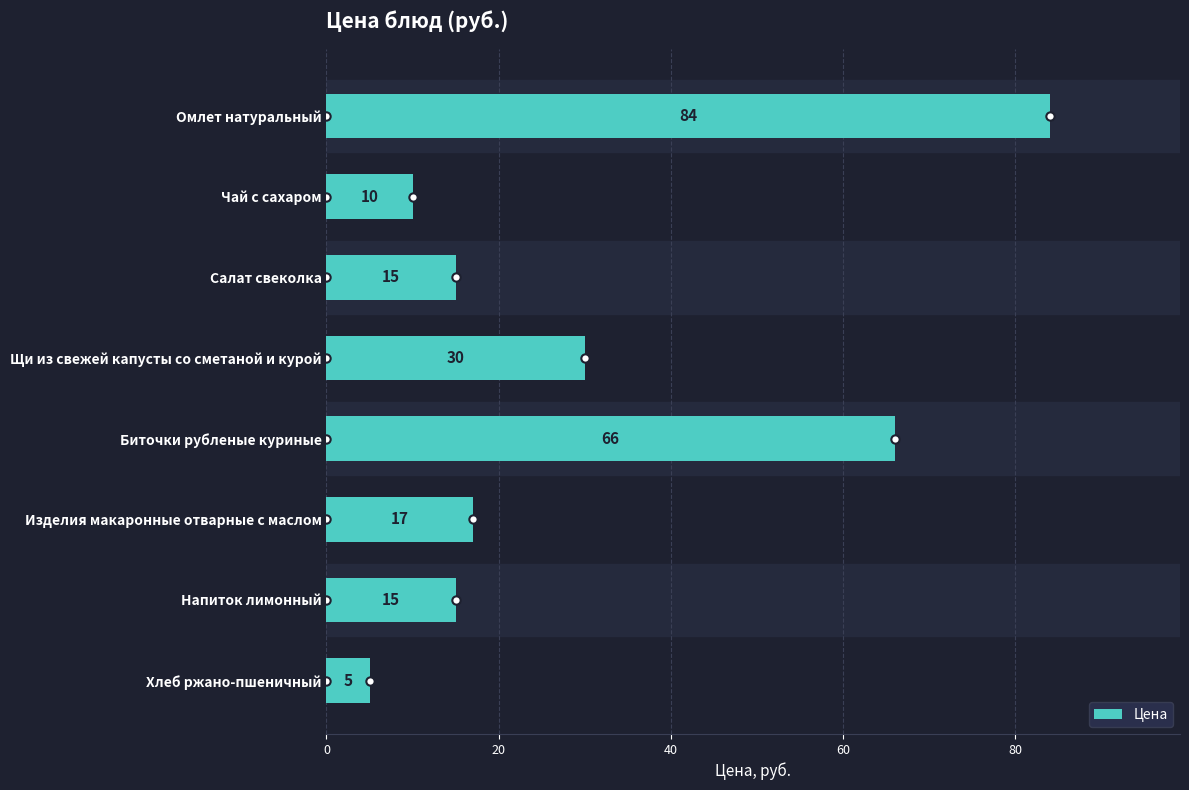

What is the minimum value for Цена?

5